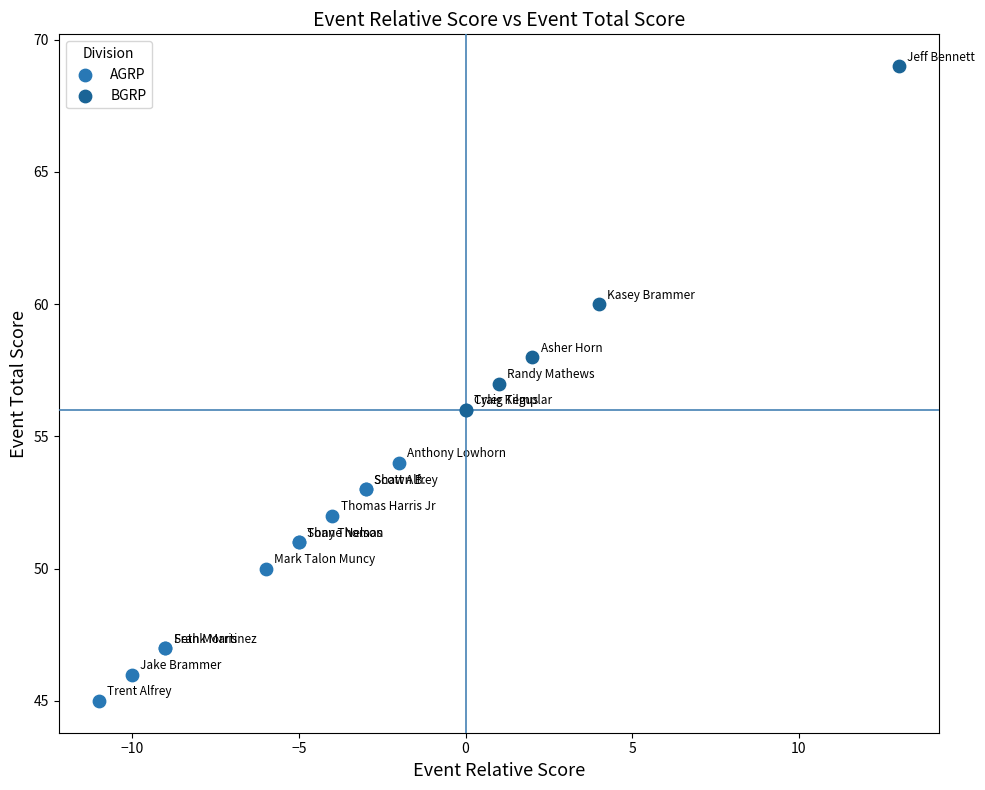

What are all the series names shown in the legend?

AGRP, BGRP